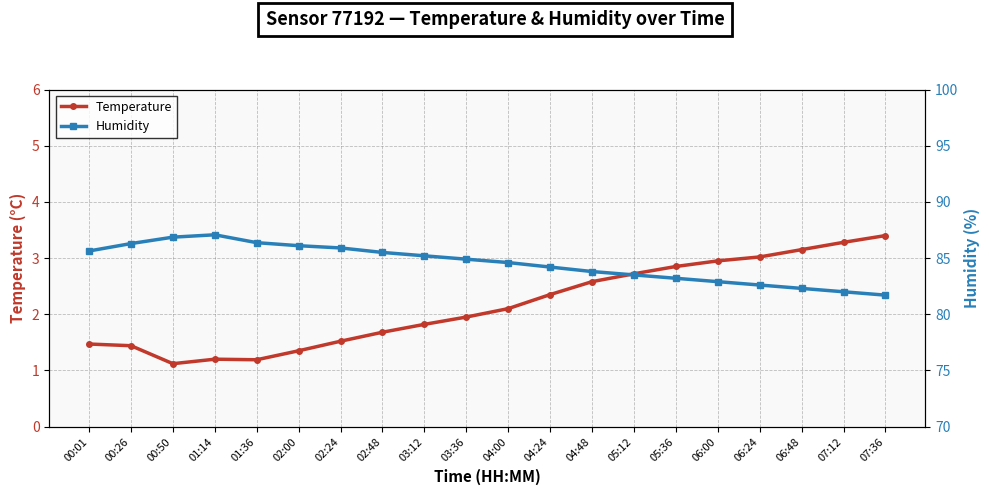

Reading left to right, transcribe all the data shown in this chart.

Temperature: 1.5	1.4	1.1	1.2	1.2	1.4	1.5	1.7	1.8	1.9	2.1	2.4	2.6	2.7	2.9	3.0	3.0	3.1	3.3	3.4
Humidity: 85.6	86.3	86.9	87.1	86.4	86.1	85.9	85.5	85.2	84.9	84.6	84.2	83.8	83.5	83.2	82.9	82.6	82.3	82.0	81.7